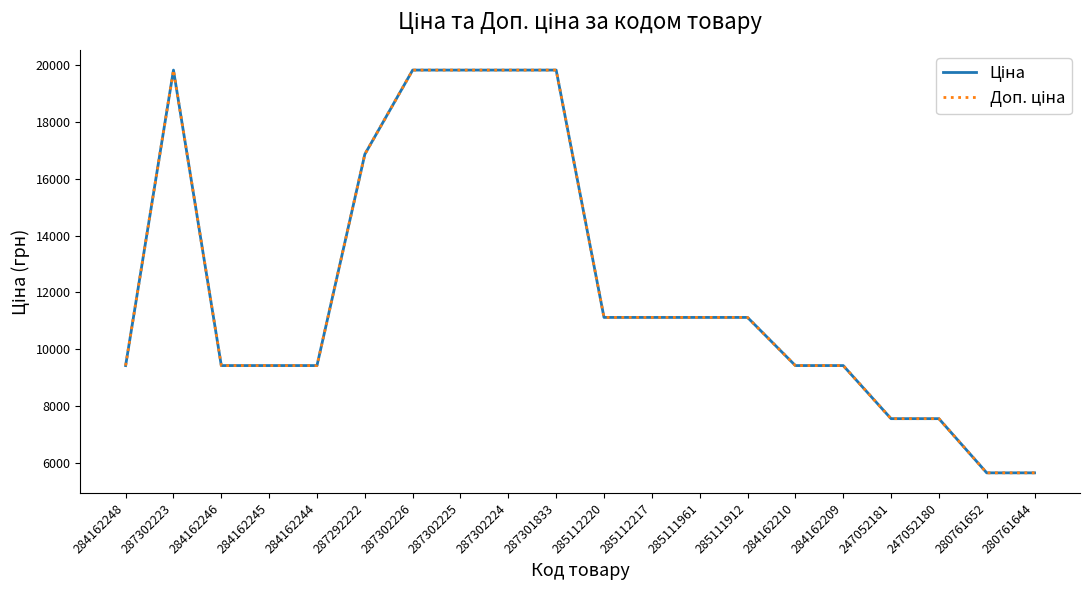

True or false: Доп. ціна and Ціна intersect in this chart.

False